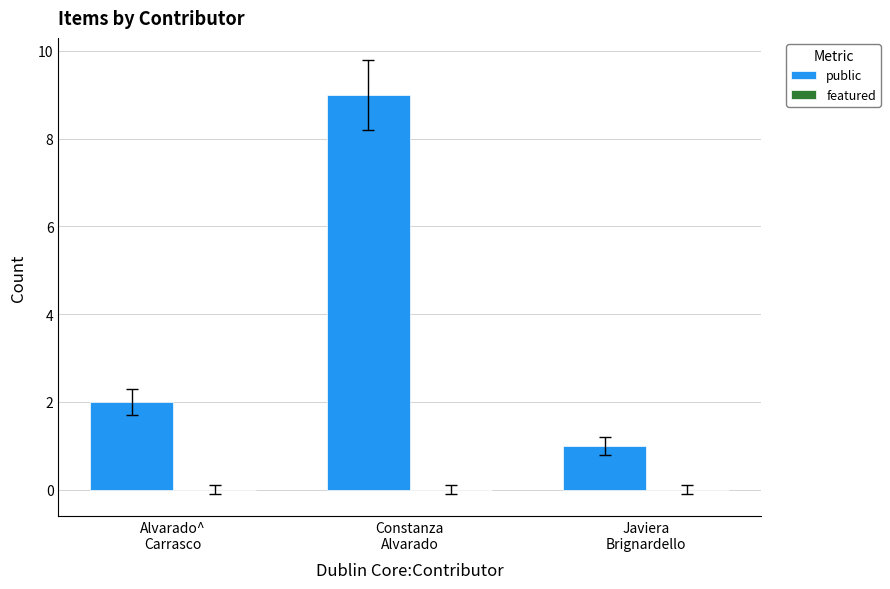

What is the difference between the maximum and minimum values?

8